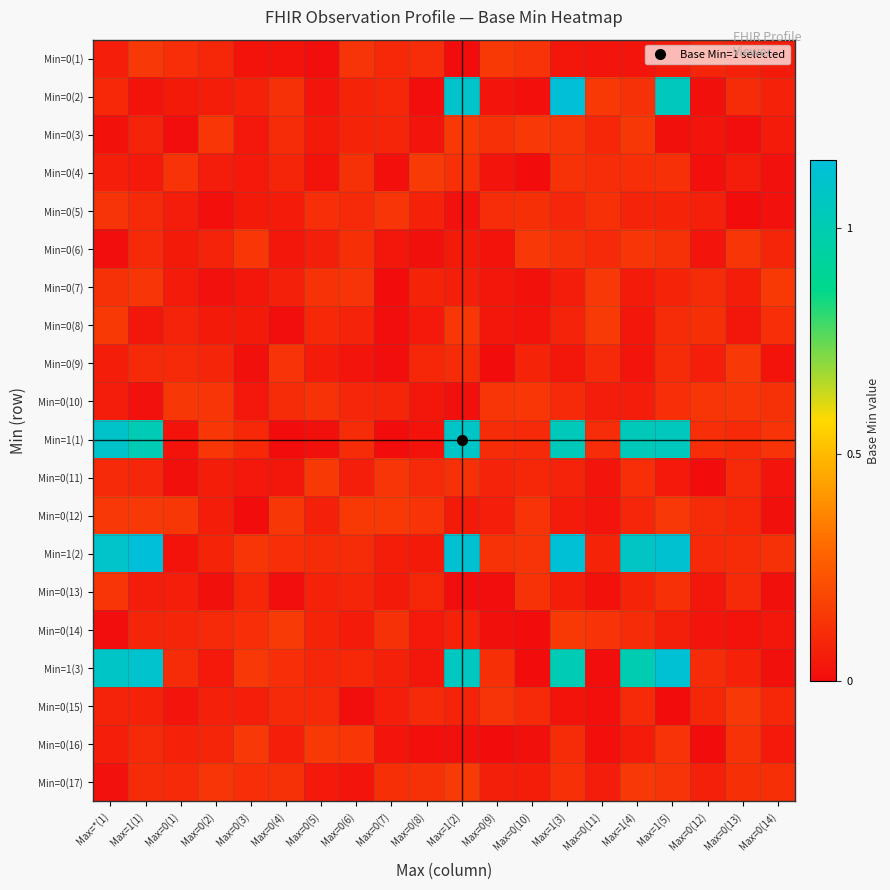

Which series has the largest range (max minus min)?

Min=0(2)